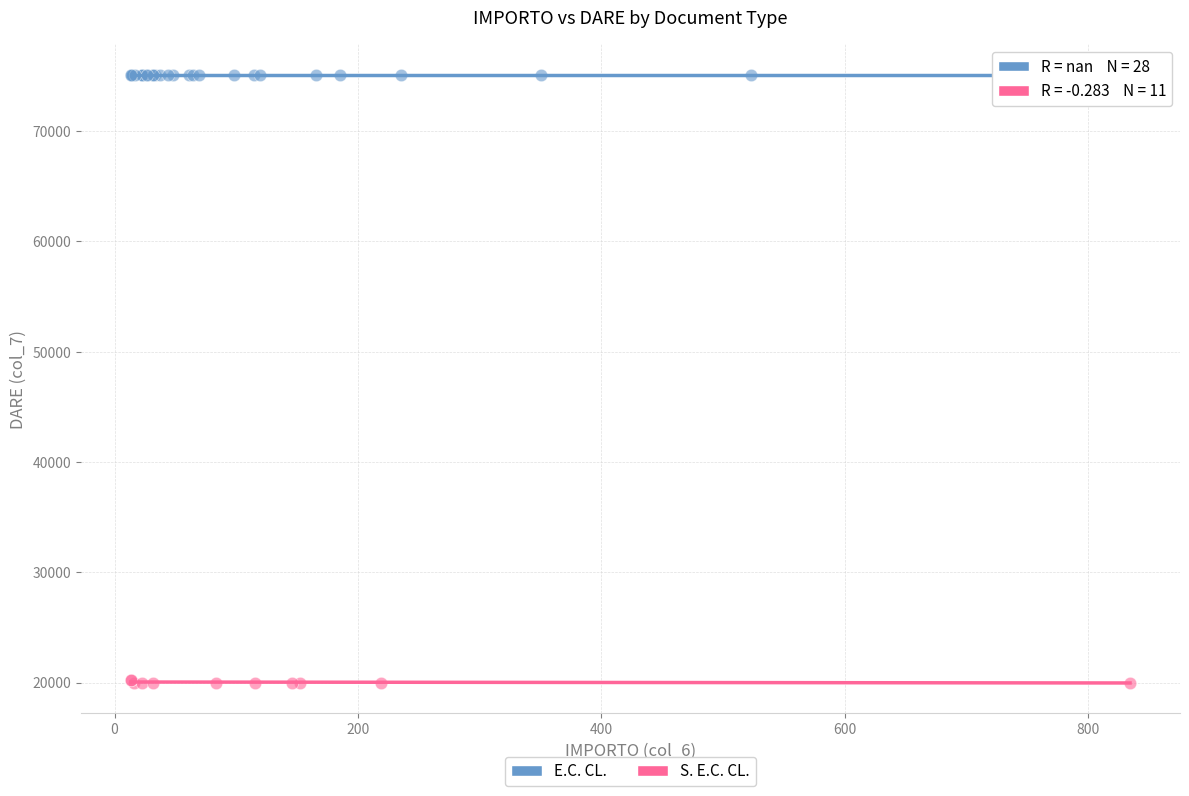

Which series reaches the minimum Y coordinate?

S. E.C. CL.